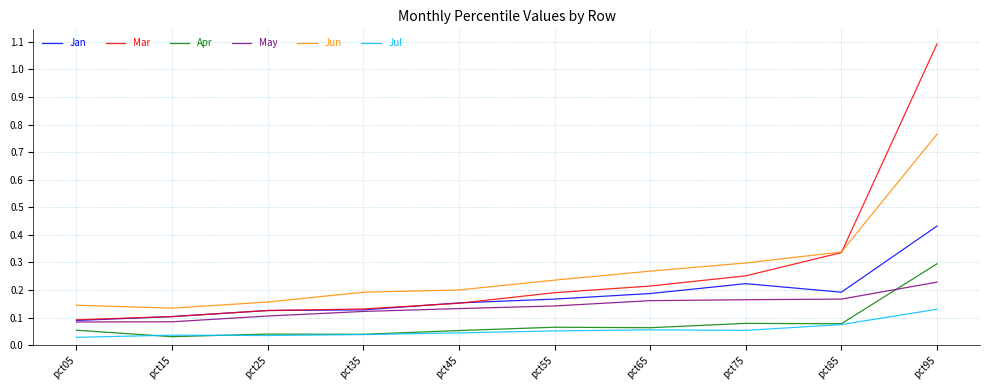

True or false: Jul and Jan intersect in this chart.

False